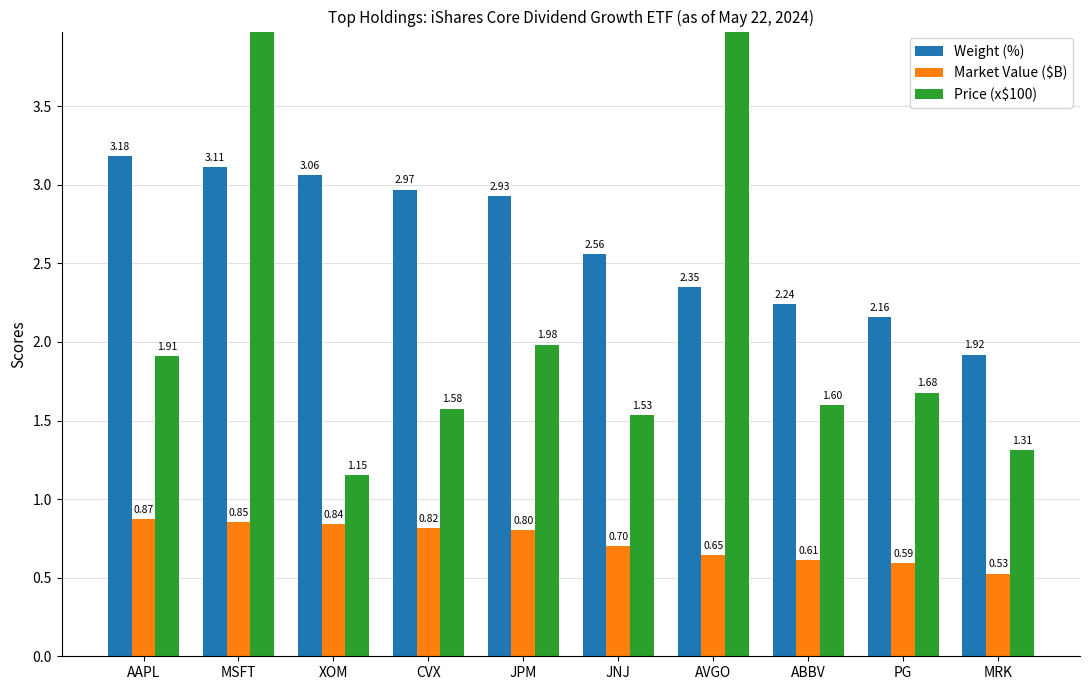

What position from the left is CVX?

4